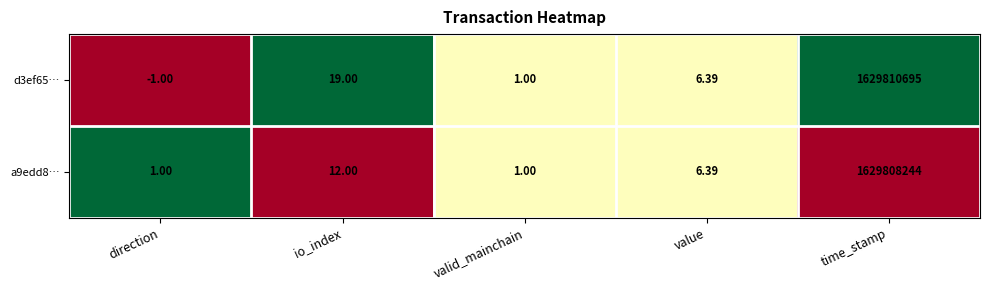

What is the greatest value displayed?

1629810695.0